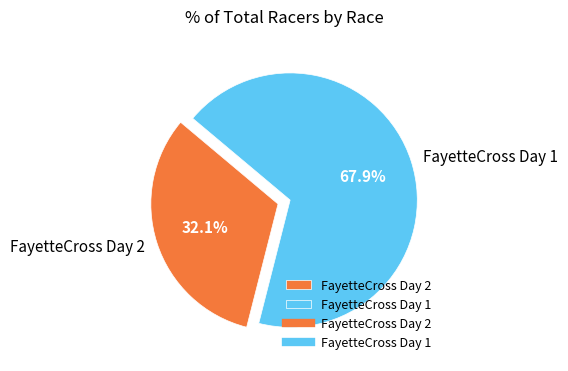

Does FayetteCross Day 2 account for over 50% of the chart?

No